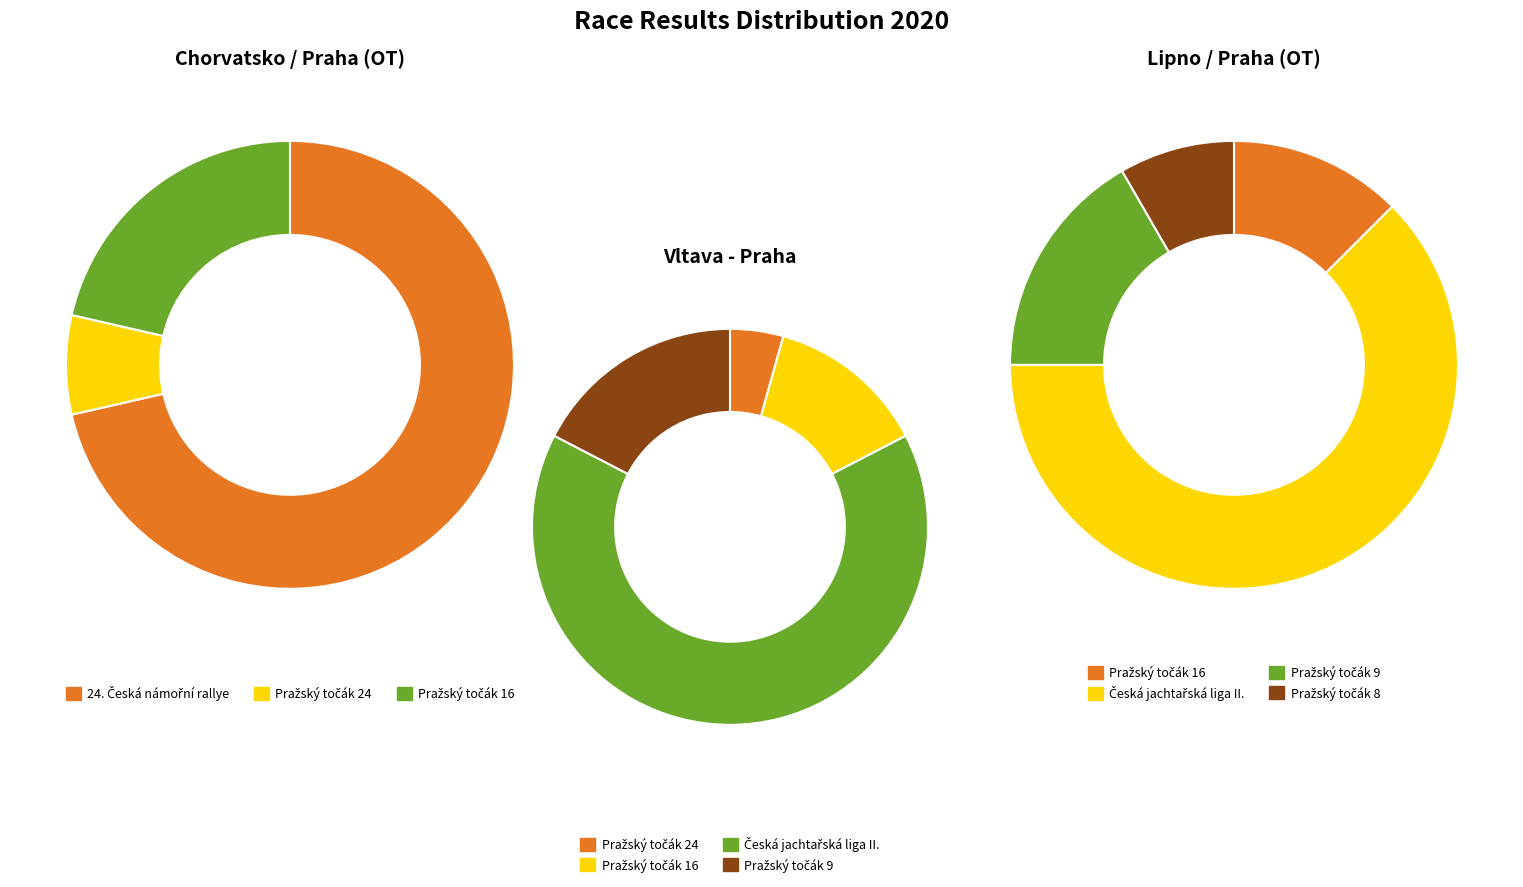

Rank the categories by value from highest to lowest.

Česká jachtařská liga II., 24. Česká námořní rallye, Pražský točák 9, Pražský točák 16, Pražský točák 8, Pražský točák 24